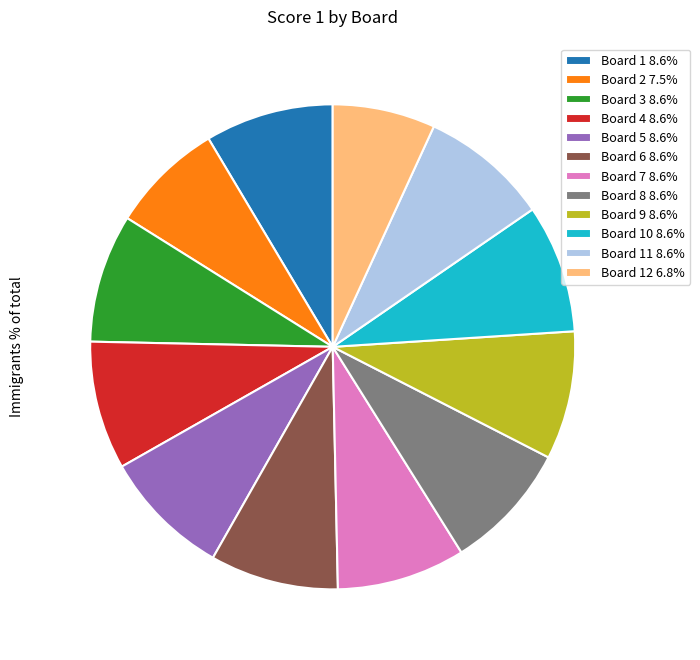

Approximately how many times larger is the value at Board 11 8.6% compared to Board 1 8.6%?

1.0